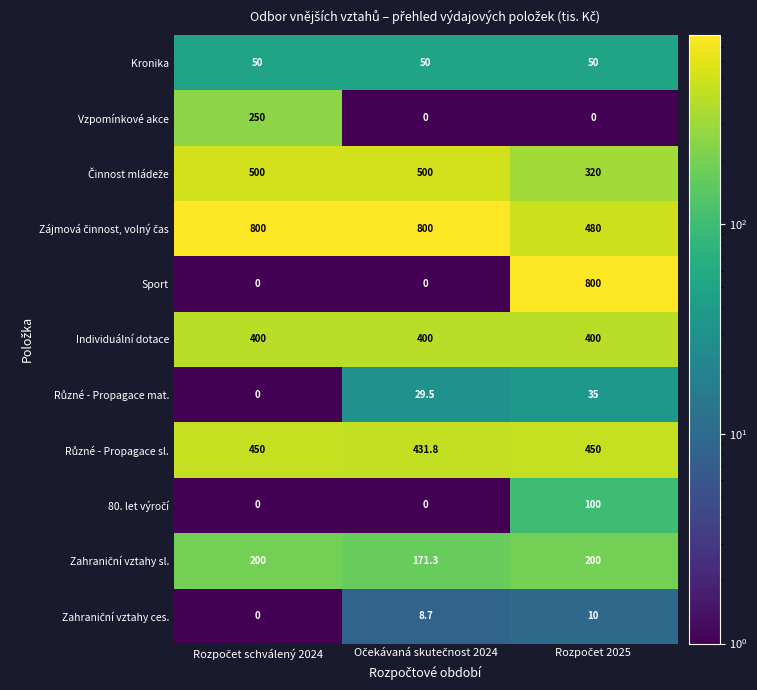

Which series has the widest spread of values?

Sport